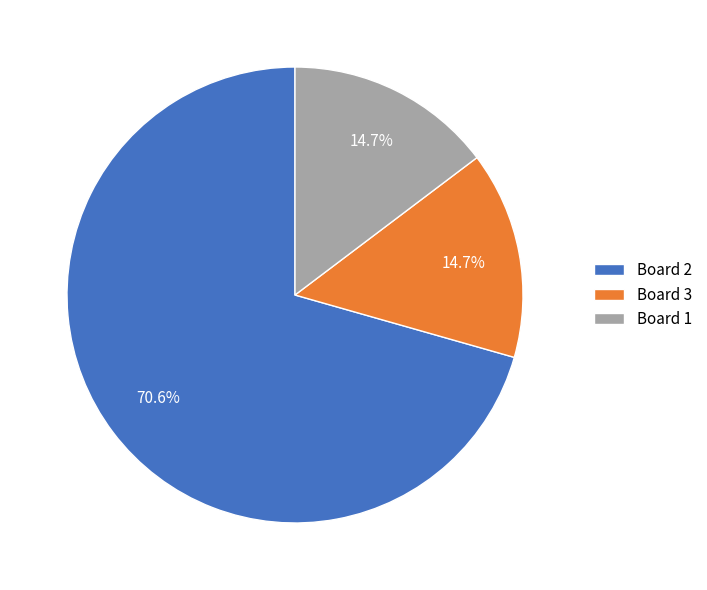

Which slice is the largest?

Board 2